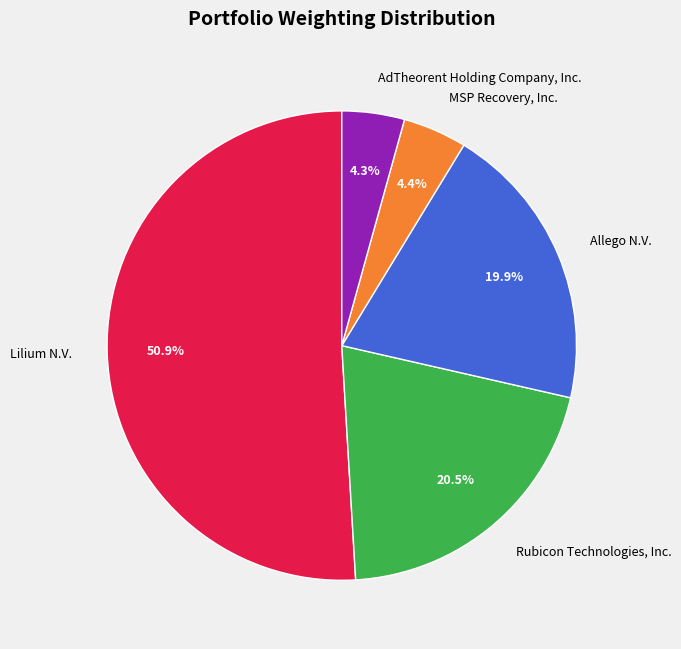

To the nearest percent, what is the combined percentage of Lilium N.V. and Rubicon Technologies, Inc.?

71%